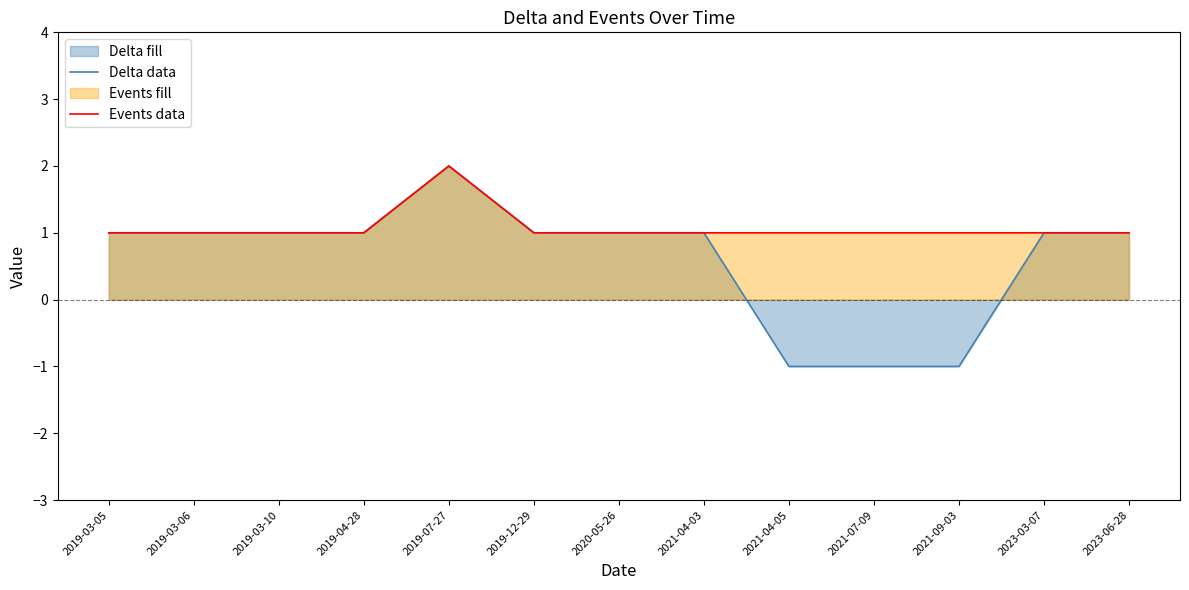

Is the value of Delta data at 2019-03-06 greater than the value of Events data at 2023-06-28?

No